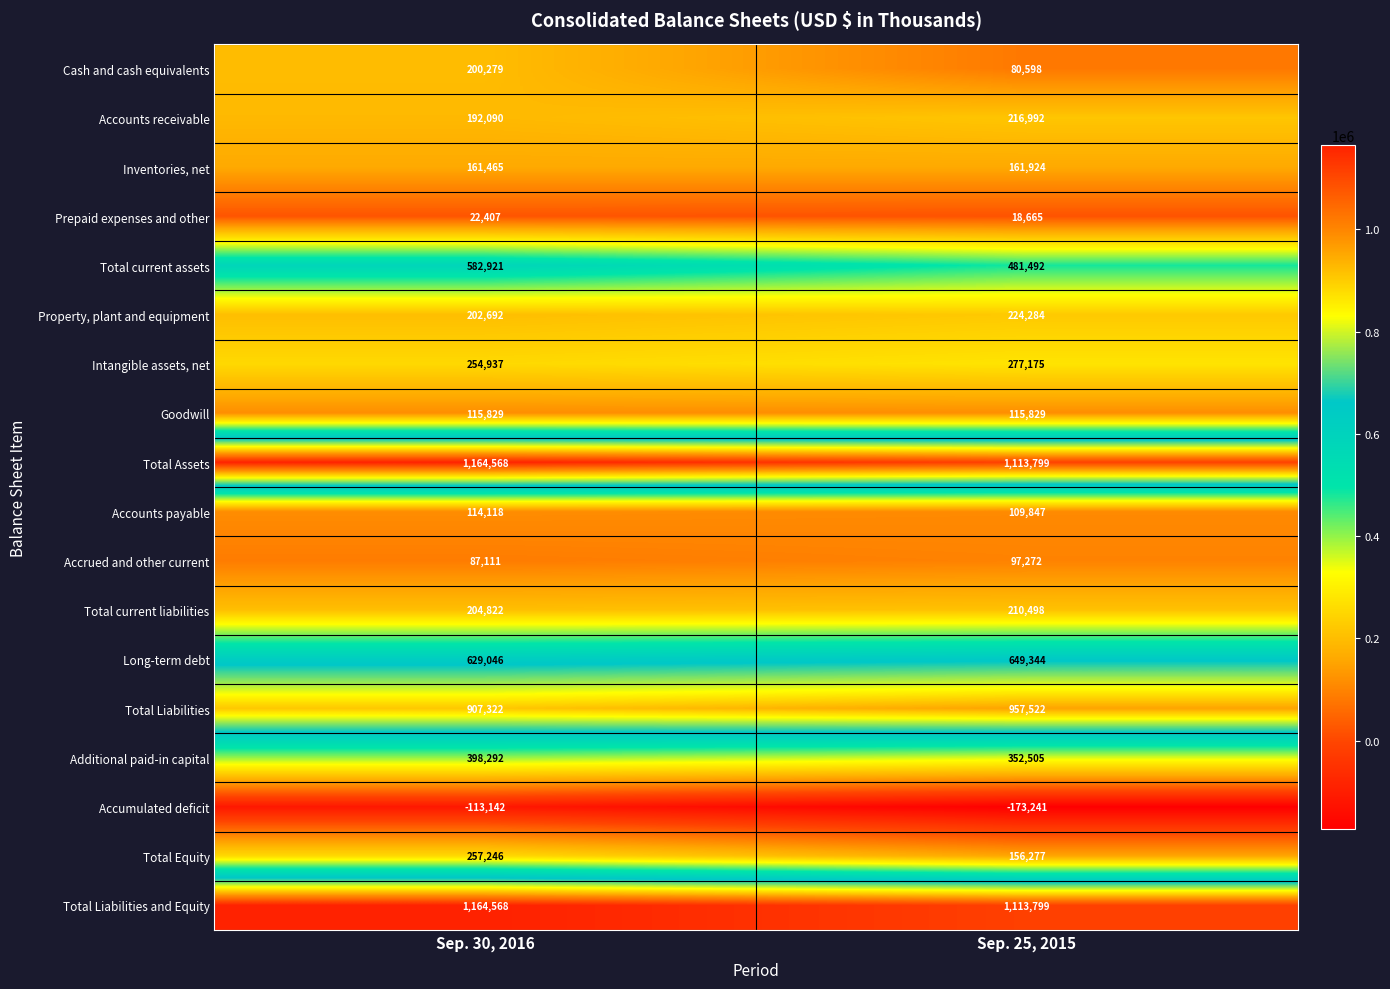

What is the difference between the highest and lowest values at Sep. 30, 2016?

1277710